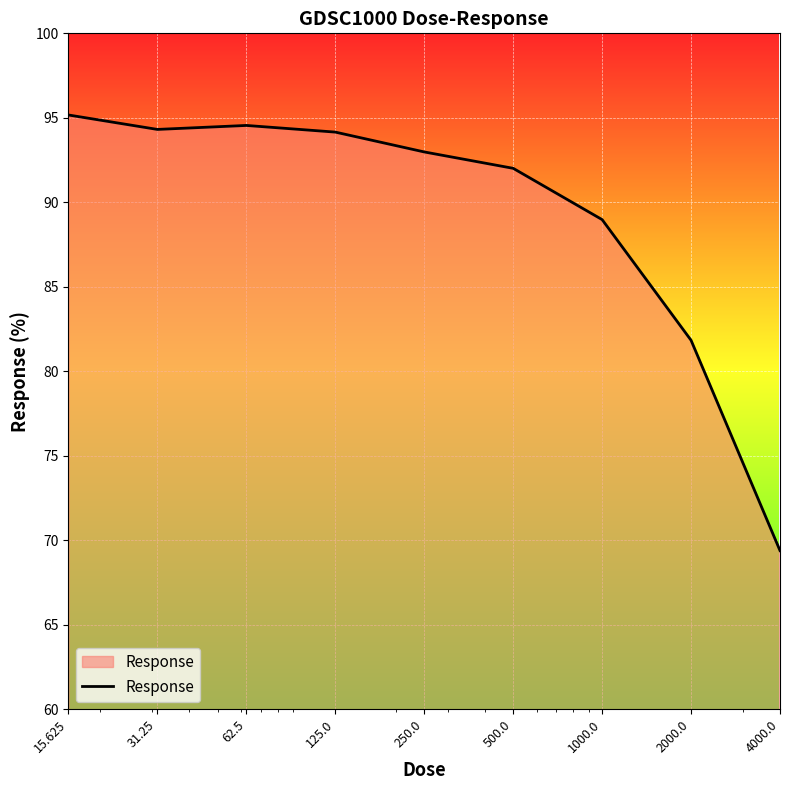

What is the maximum value shown in the chart?

95.2